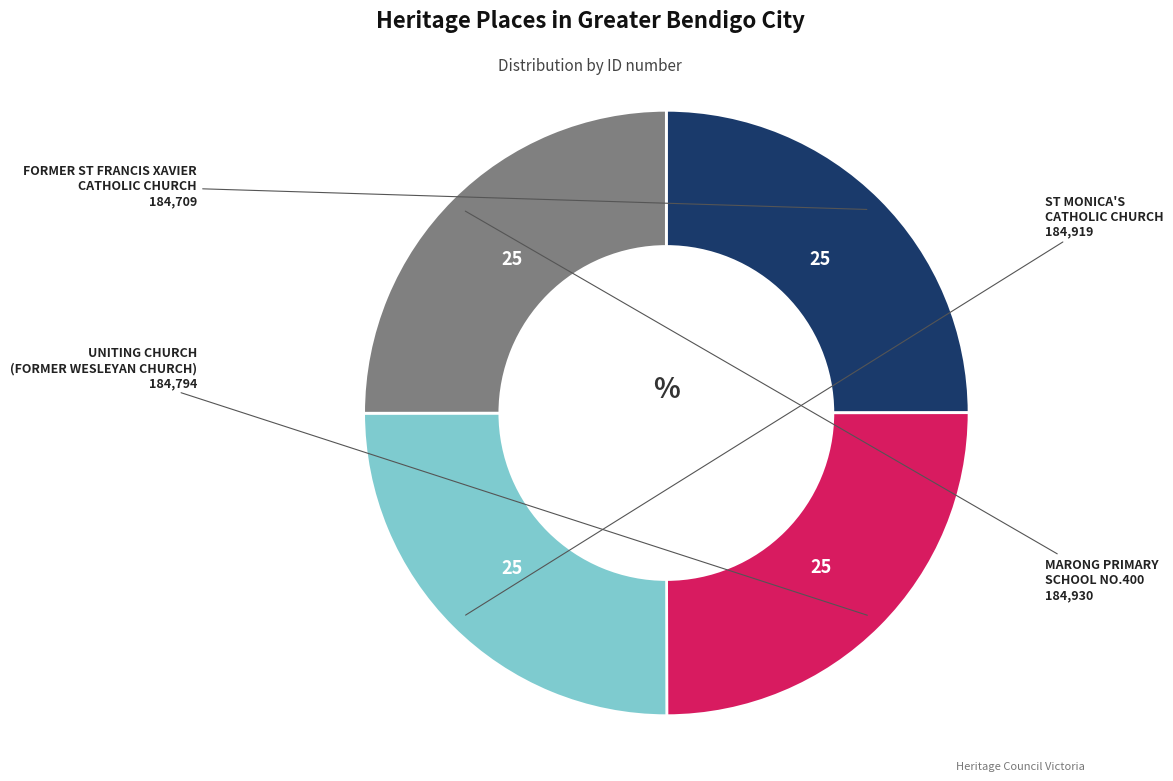

Is there any slice that represents more than half of the pie?

No